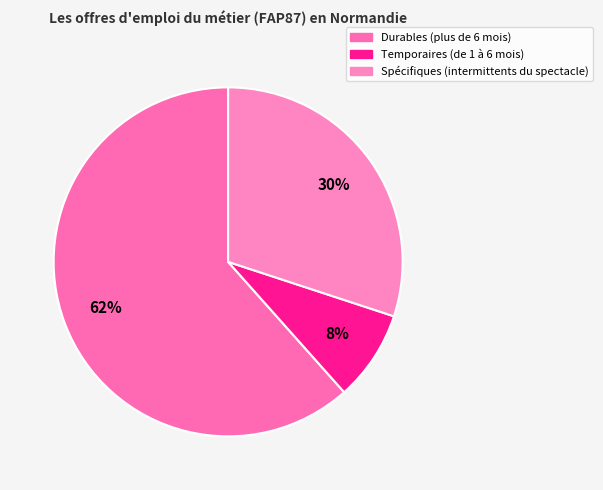

What is the largest slice in the pie chart?

Durables (plus de 6 mois)